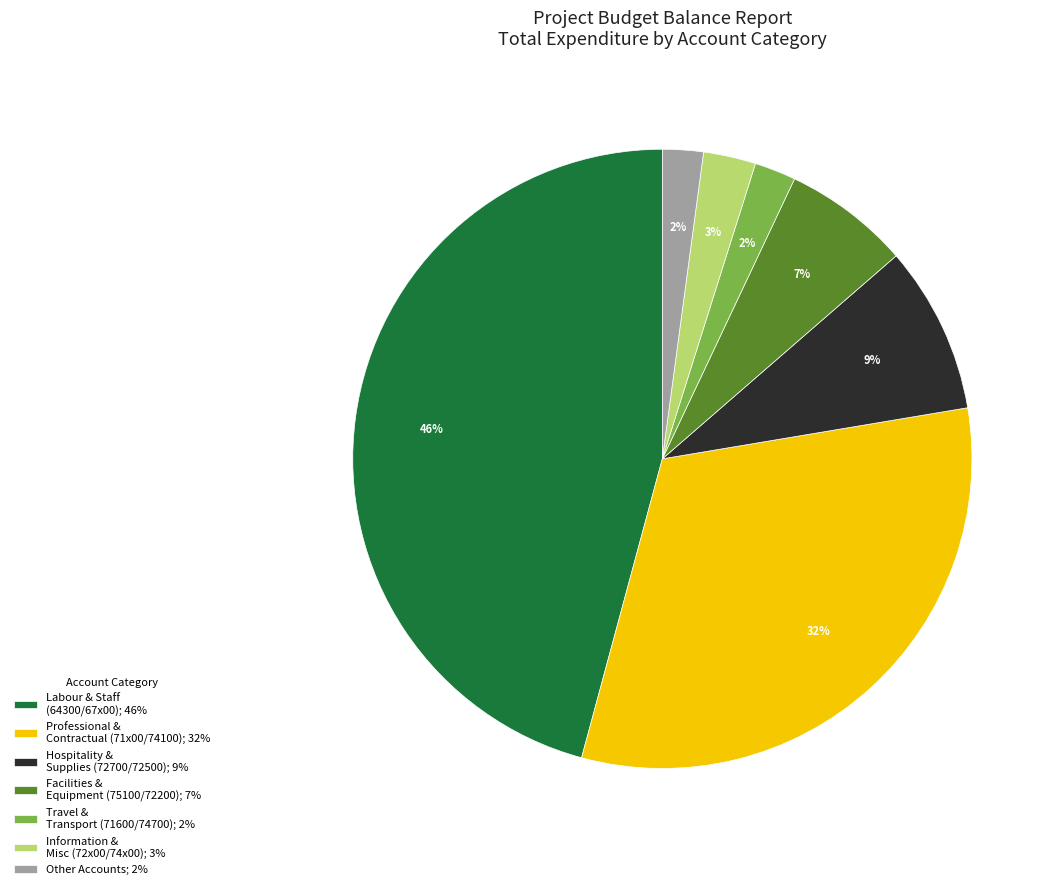

To the nearest percent, what percentage of the pie is Information & Misc (72x00/74x00); 3%?

3%